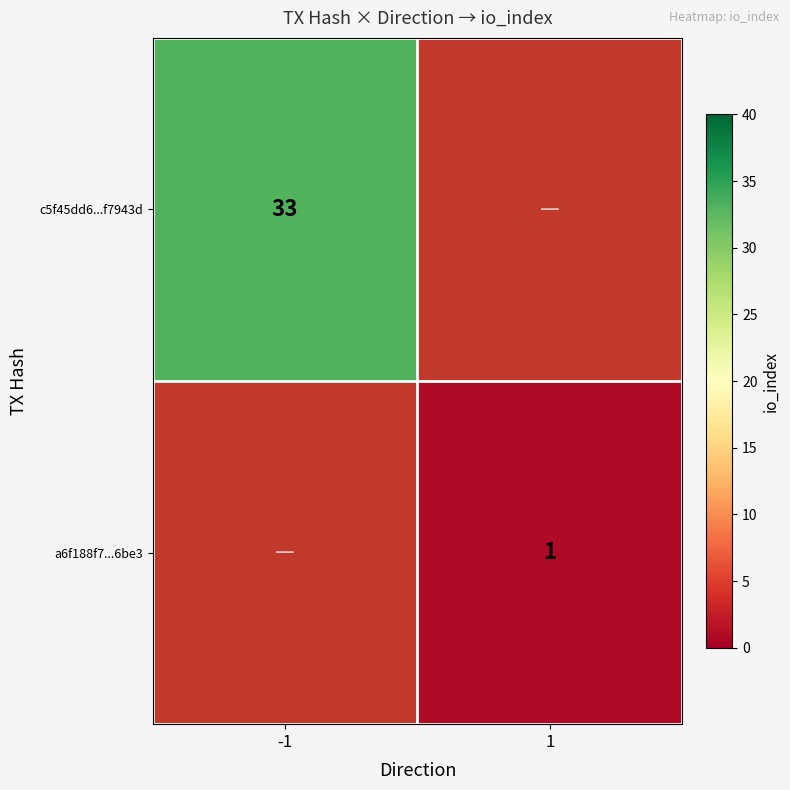

At how many categories does at least one series exceed 26?

1